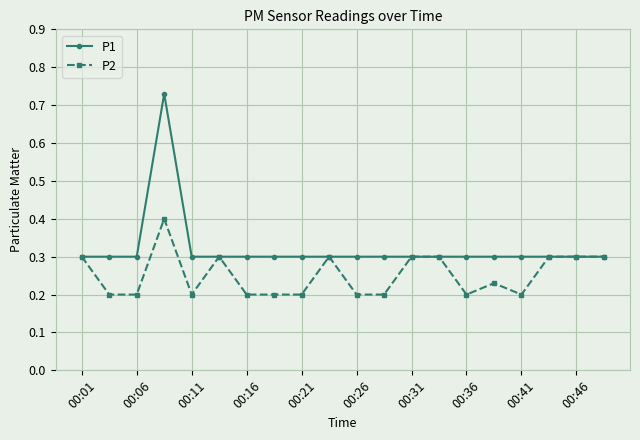

List the series in order of their peak value, lowest first.

P2, P1